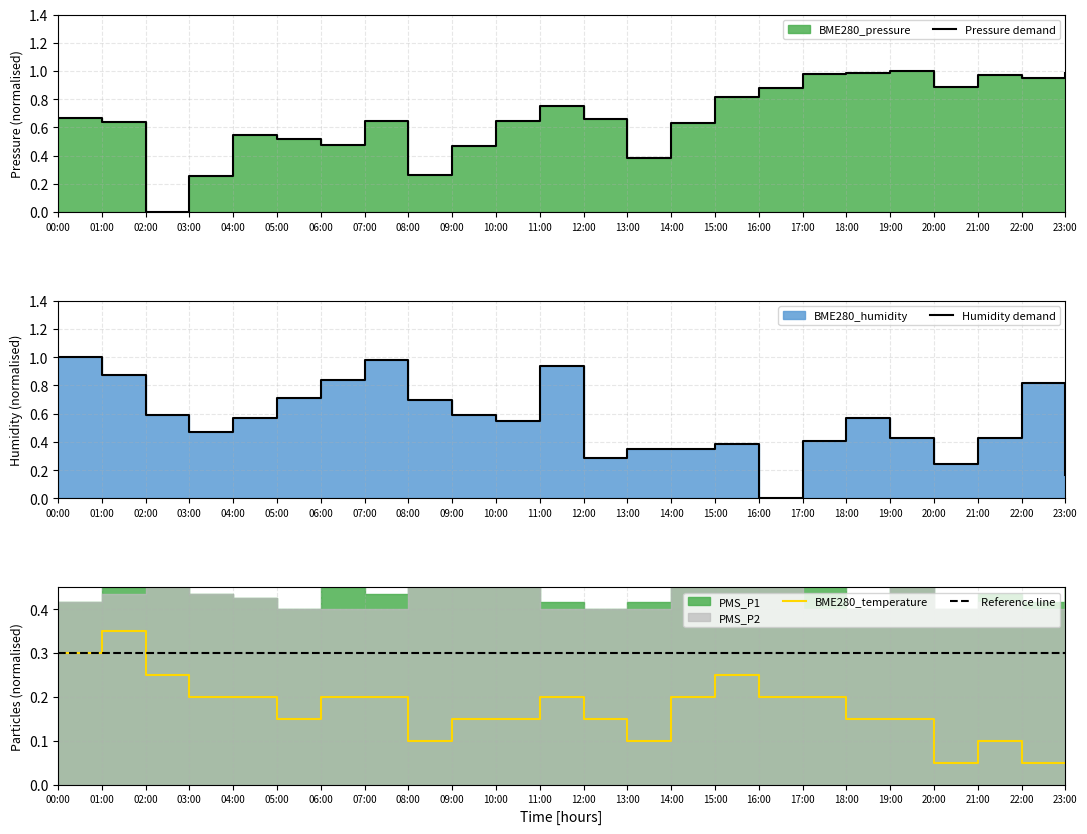

At which label does BME280_pressure reach its minimum?

02:00